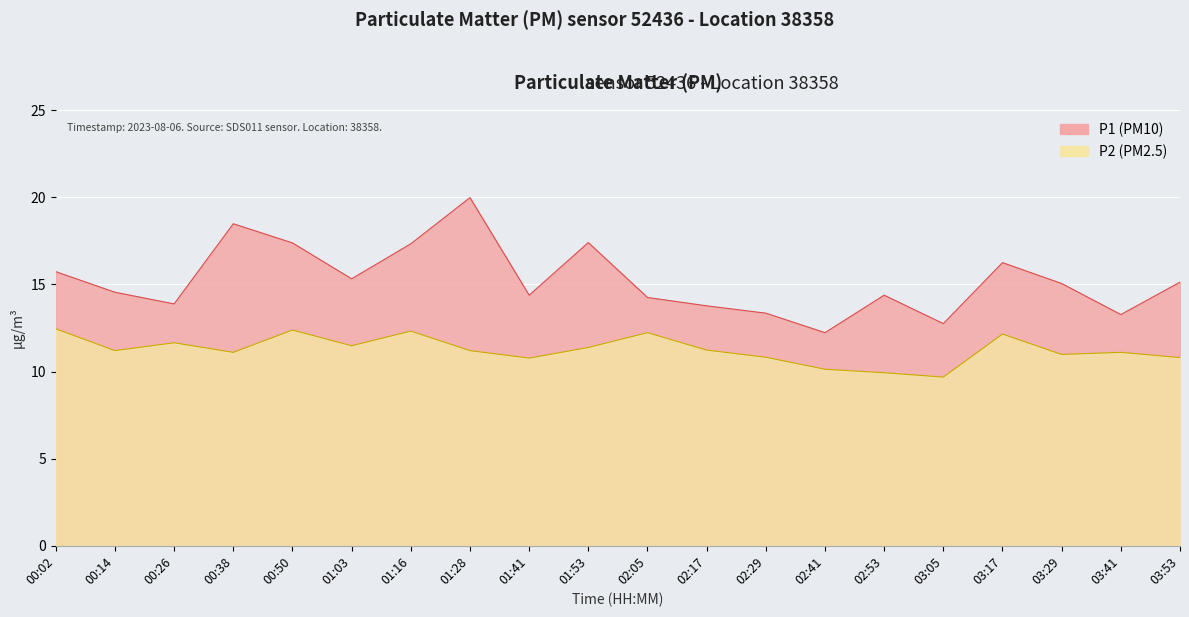

At 03:05, list the series in order from largest to smallest.

P1, P2